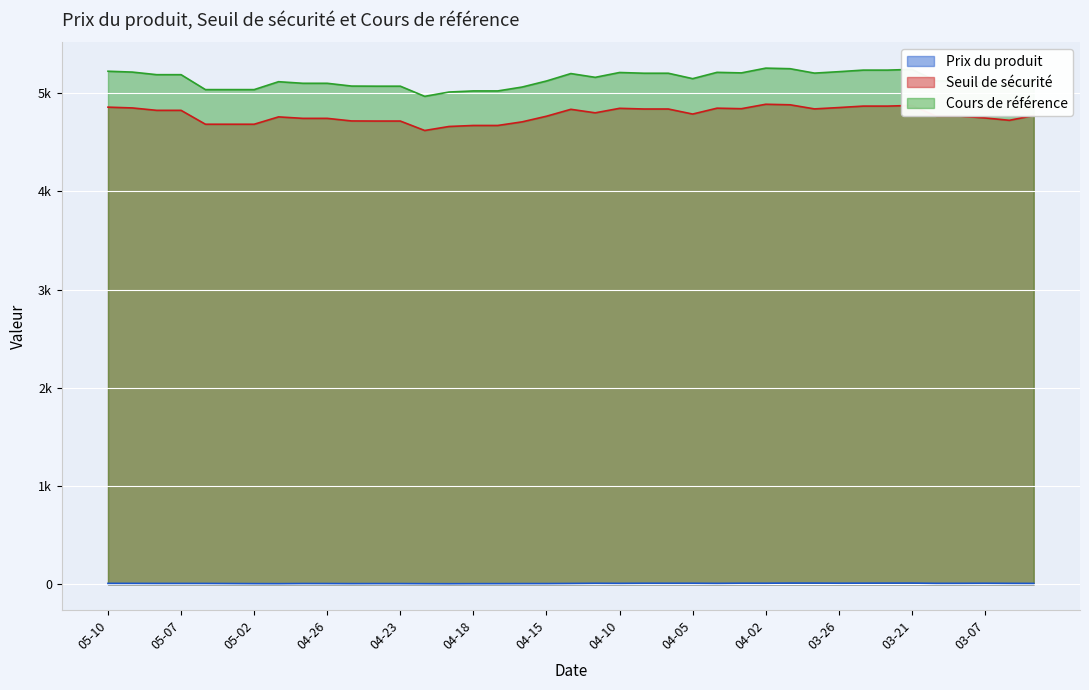

What are all the series names shown in the legend?

Prix du produit, Seuil de sécurité, Cours de référence